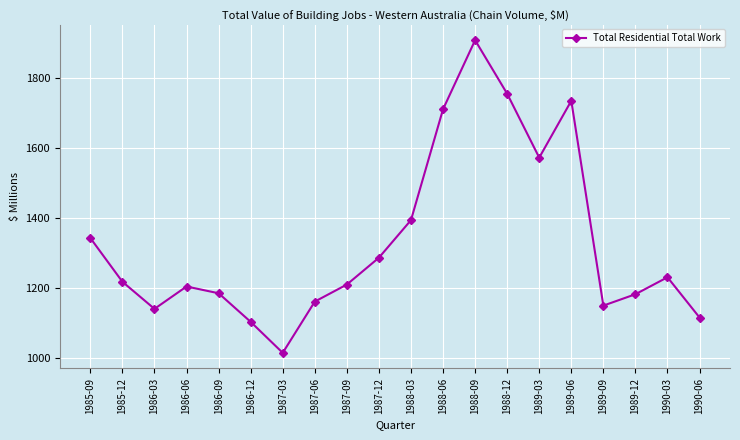

What is the label of the 8th point from the right?

1988-09